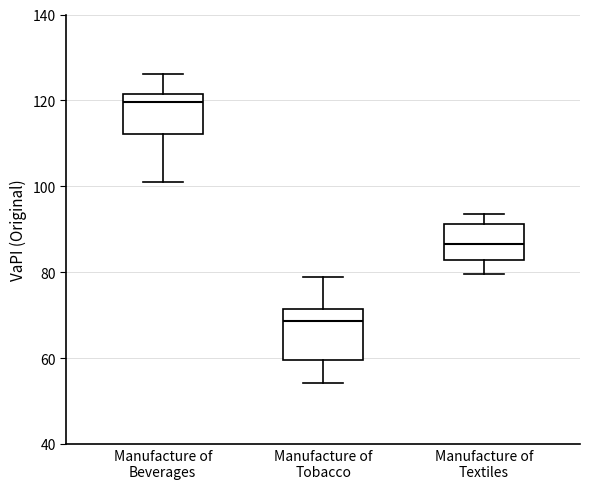

Where does the median line of the box for Manufacture of Tobacco sit on the y-axis? The values are not printed on the chart, so give them approximately, as read against the axis.

68